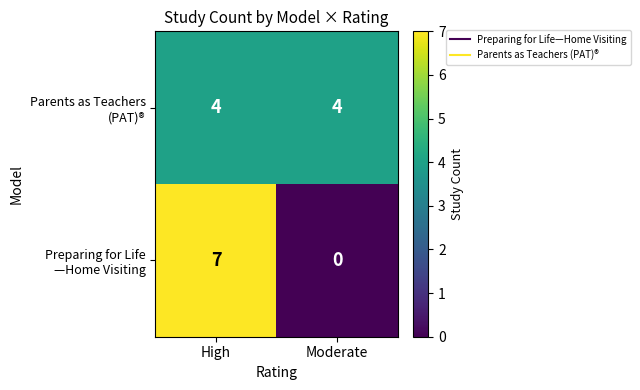

What is the difference between the highest and lowest values at Moderate?

4